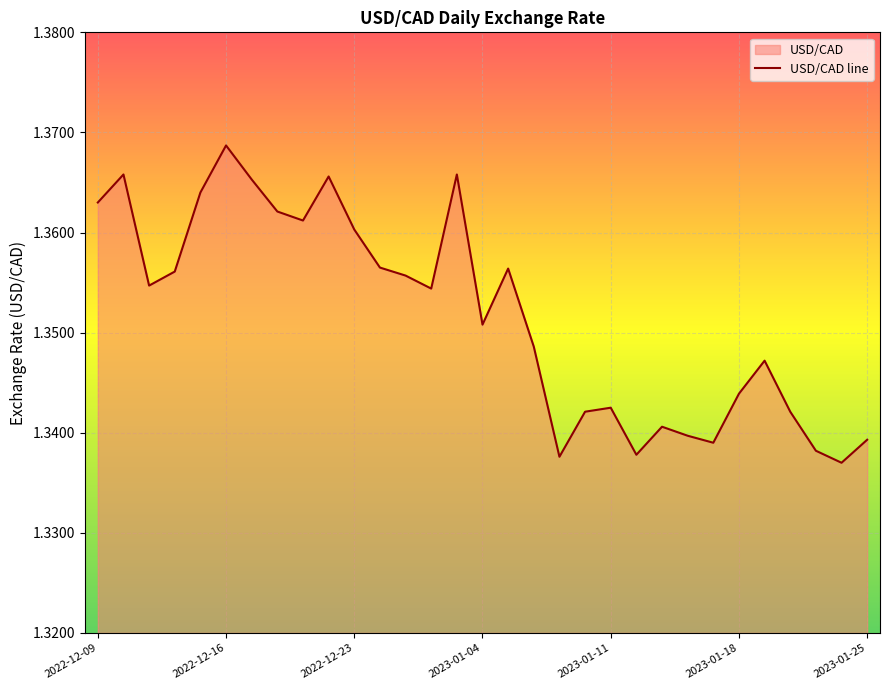

What is the greatest value displayed?

1.4